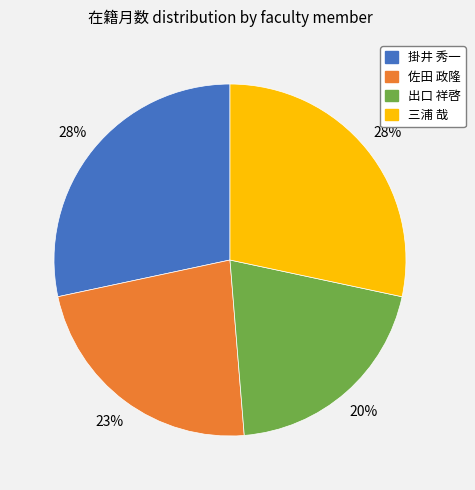

Is there a majority slice in this chart?

No